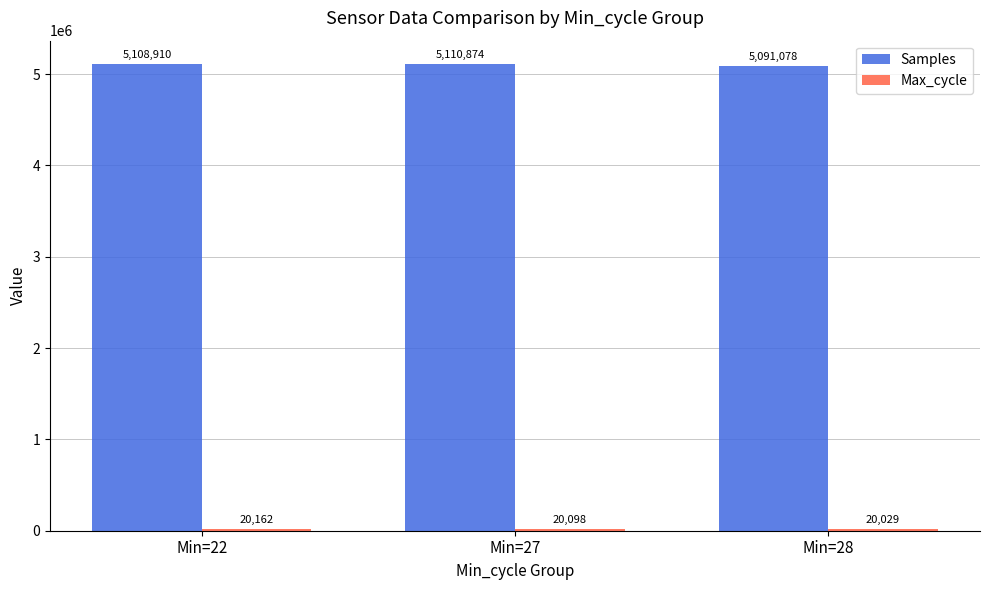

Which series has the largest range (max minus min)?

Samples